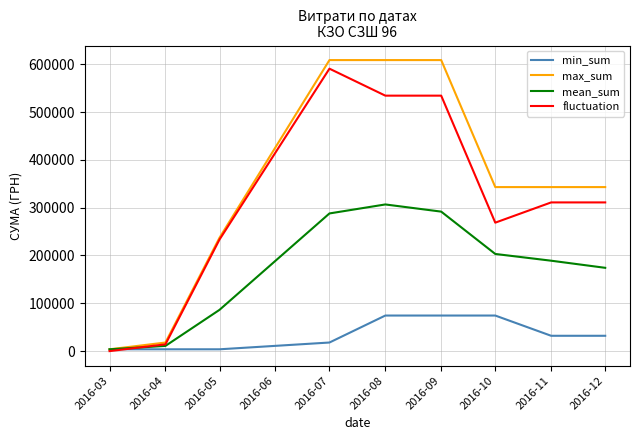

The value of min_sum at 2016-11 is 32056.7. True or false?

True